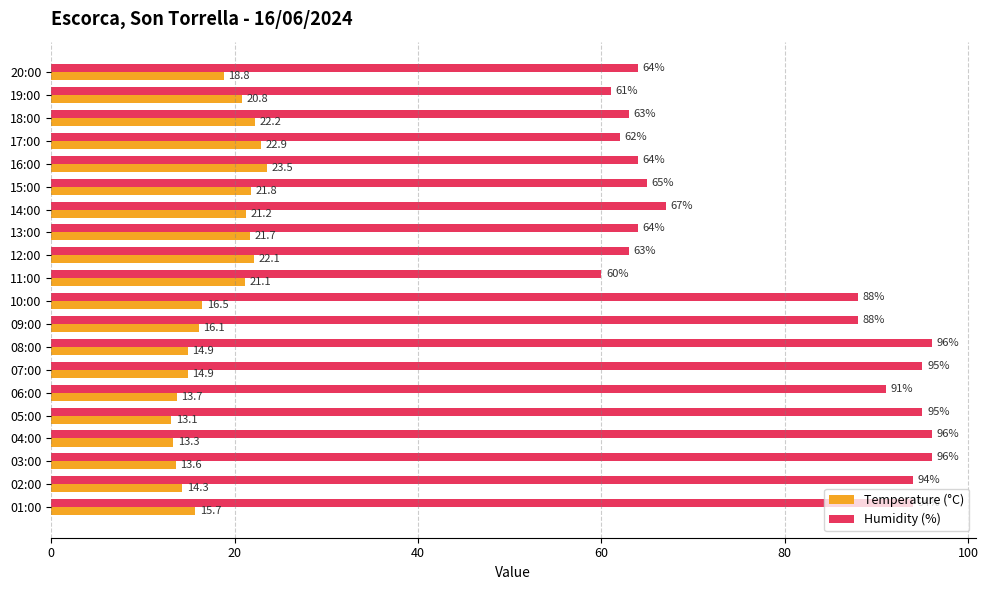

What value does the Humidity (%) series have at 01:00?

94.0